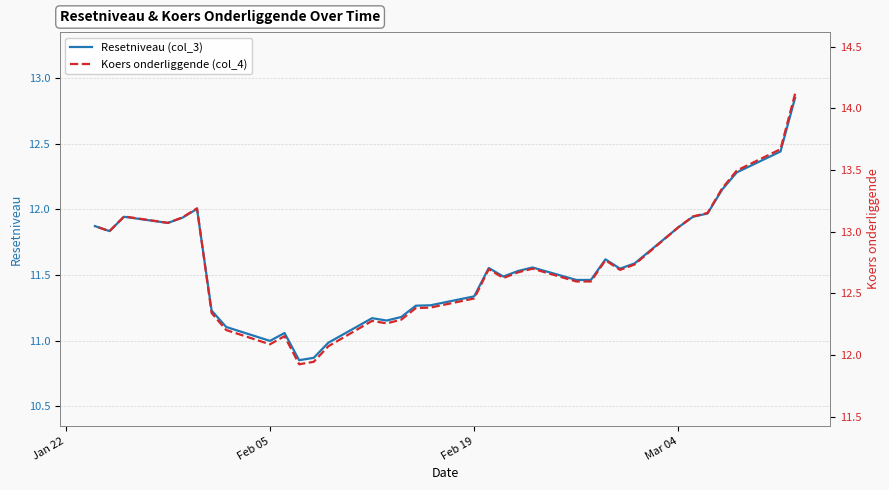

True or false: Resetniveau (col_3) and Koers onderliggende (col_4) intersect in this chart.

False